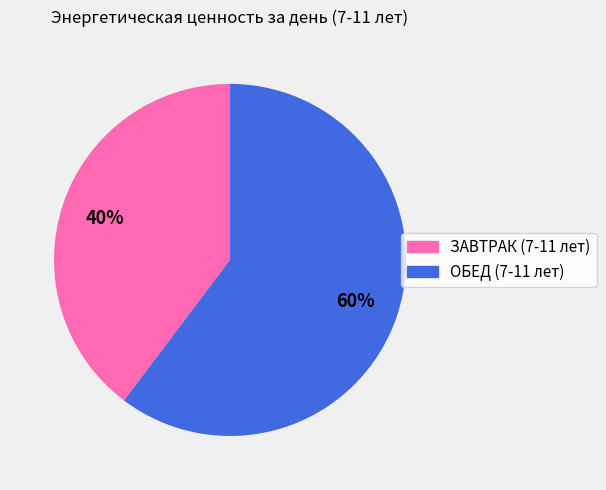

To the nearest percent, what portion does ОБЕД (7-11 лет) represent?

60%